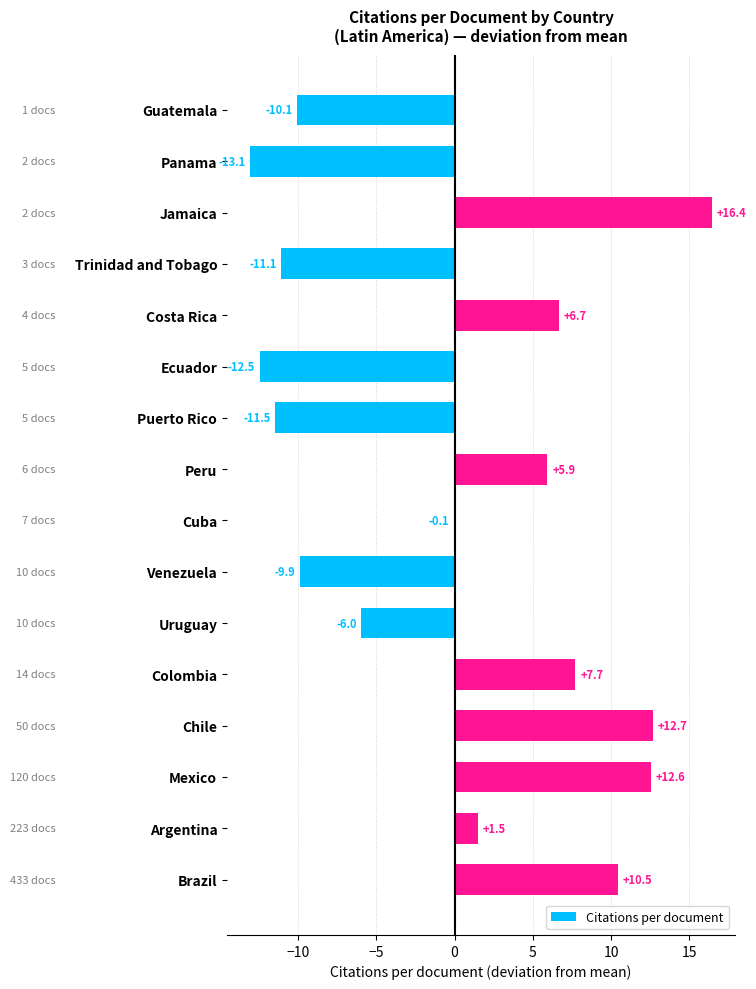

What is the change in value from Ecuador to Uruguay?

+6.5